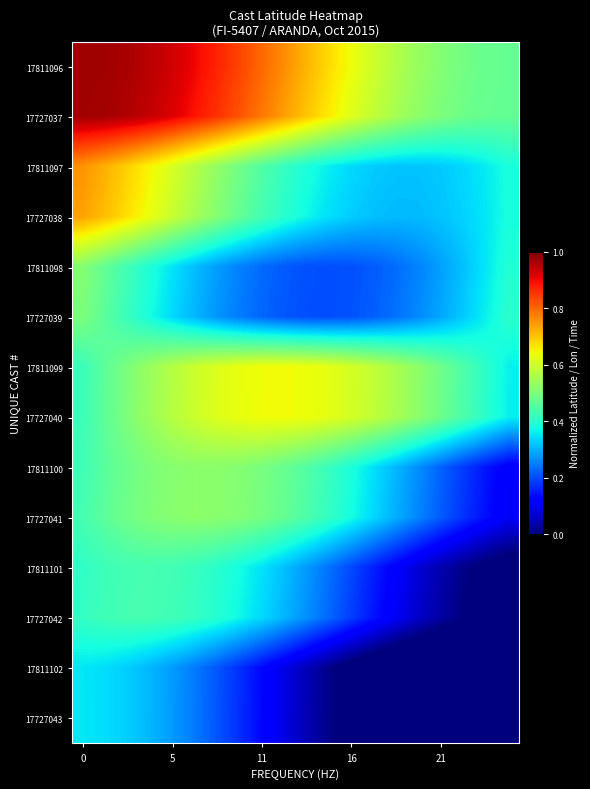

What is the minimum value shown in the chart?

-0.1